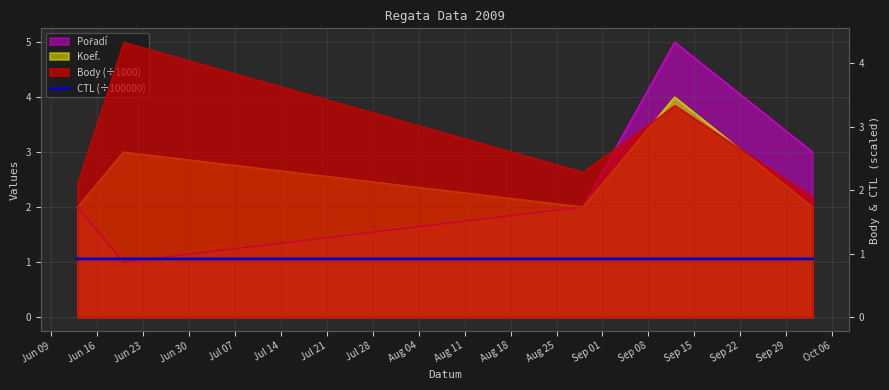

Which has a higher value, Jun 30 or Jun 23?

Jun 30